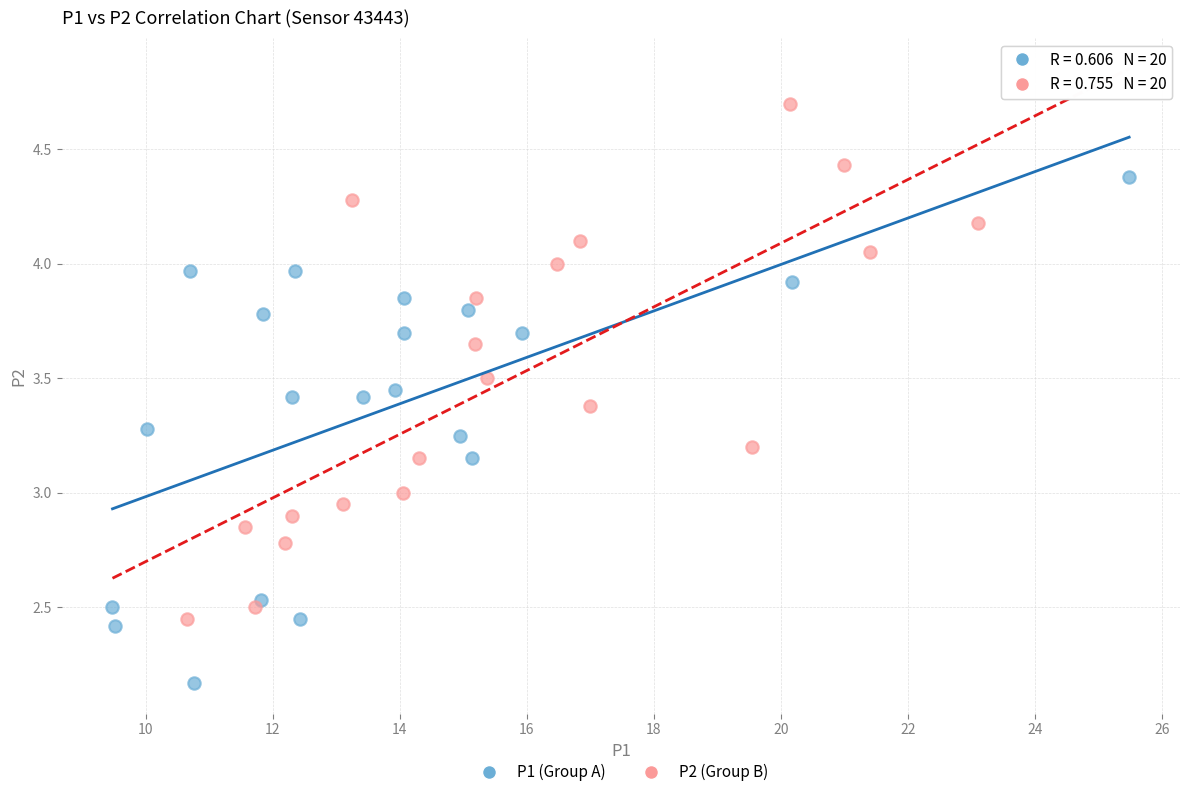

Which series contains the lowest Y value?

P1 (Group A)